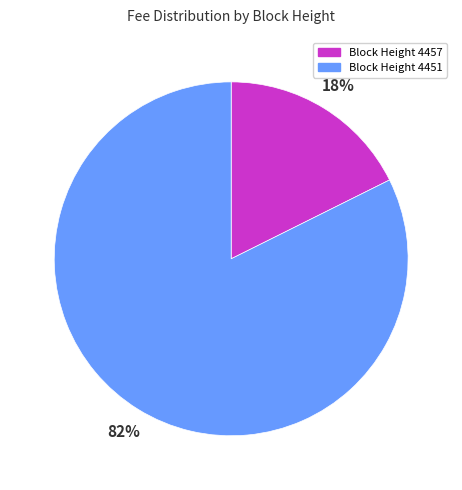

Is it true that Block Height 4457 is 7% of the pie?

False